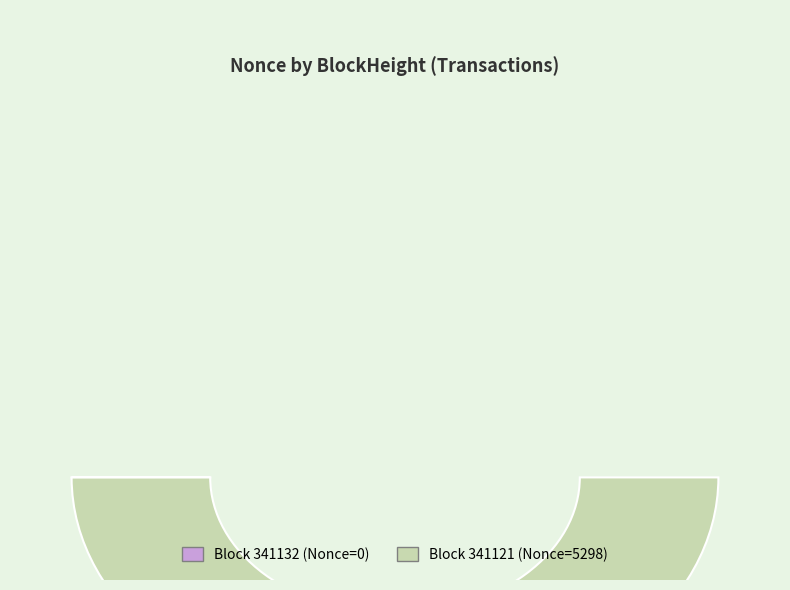

What is the smallest slice in the pie chart?

341132